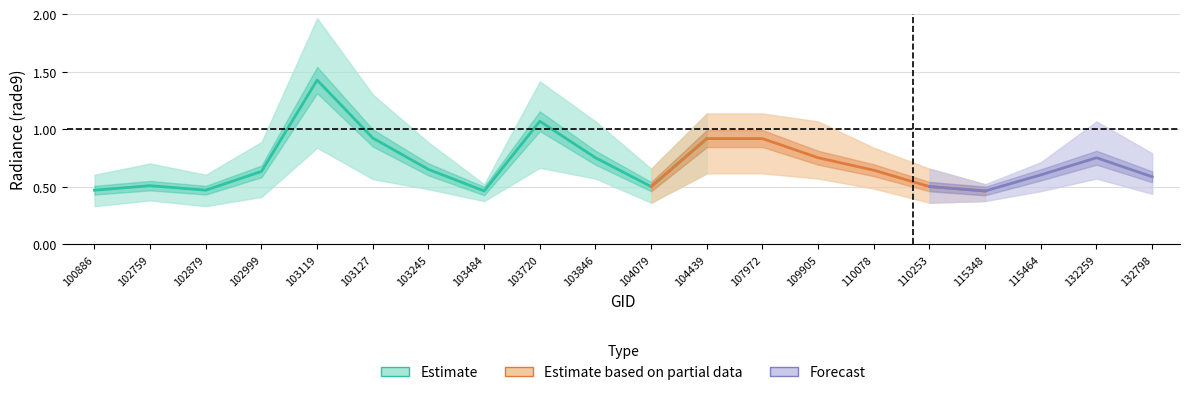

The rade9_bin_1q series shows 0.1 at 104079. True or false?

False